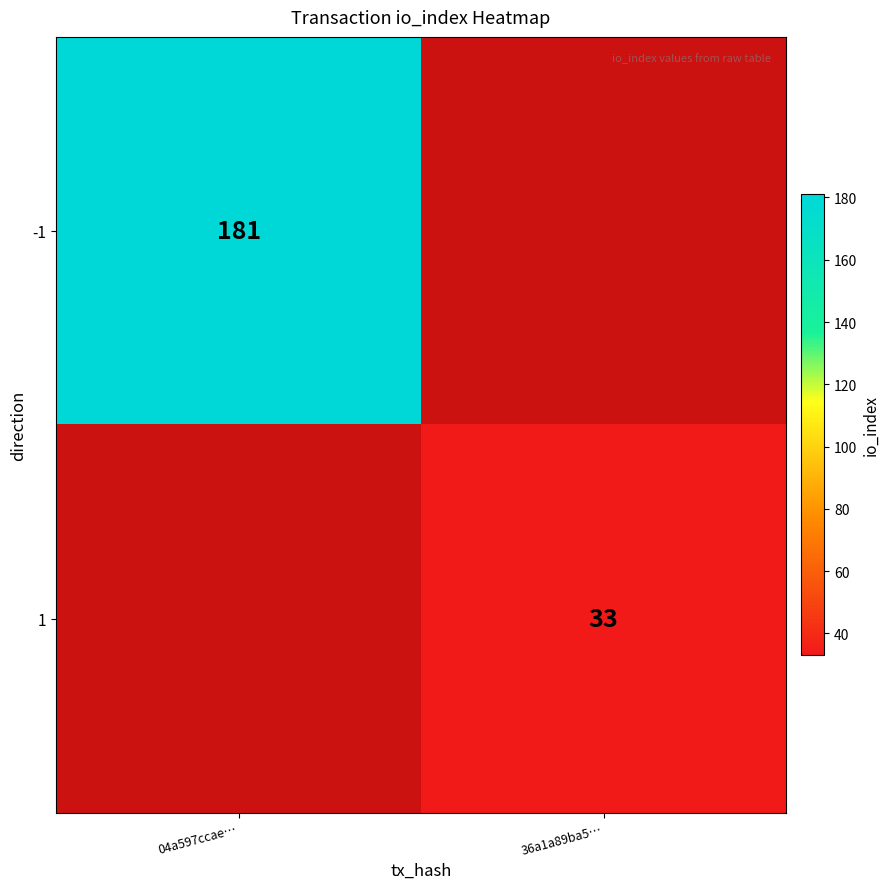

The -1 series shows 266 at 04a597ccae…. True or false?

False